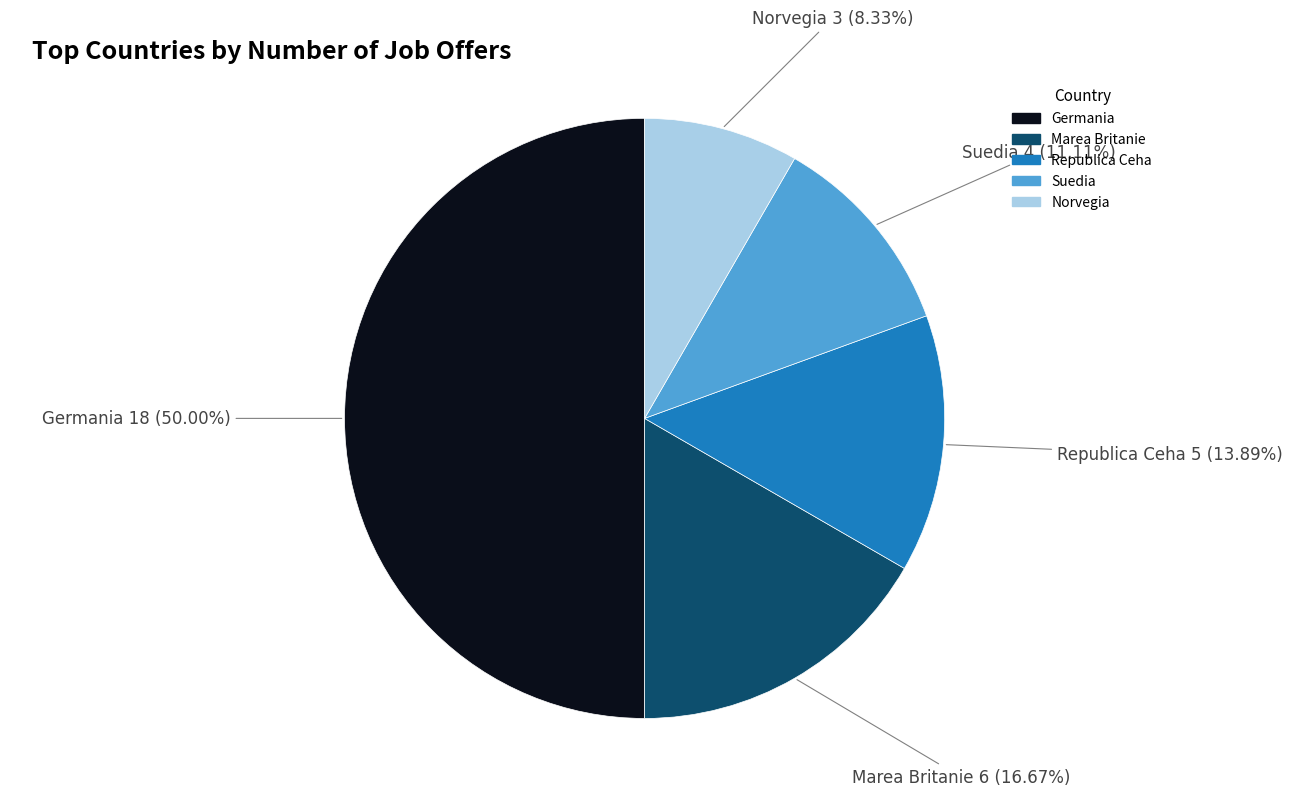

How many segments does this pie chart have?

5